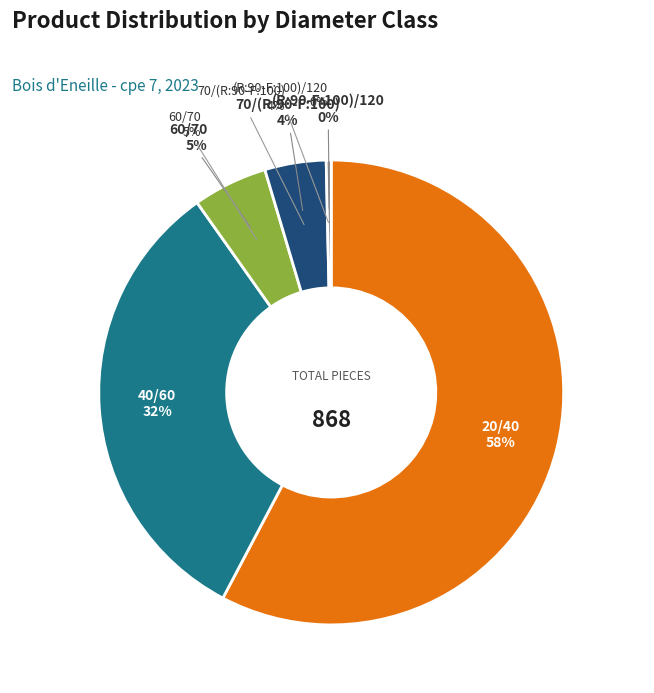

Approximately how many times larger is the value at 60/70 compared to 40/60?

0.2